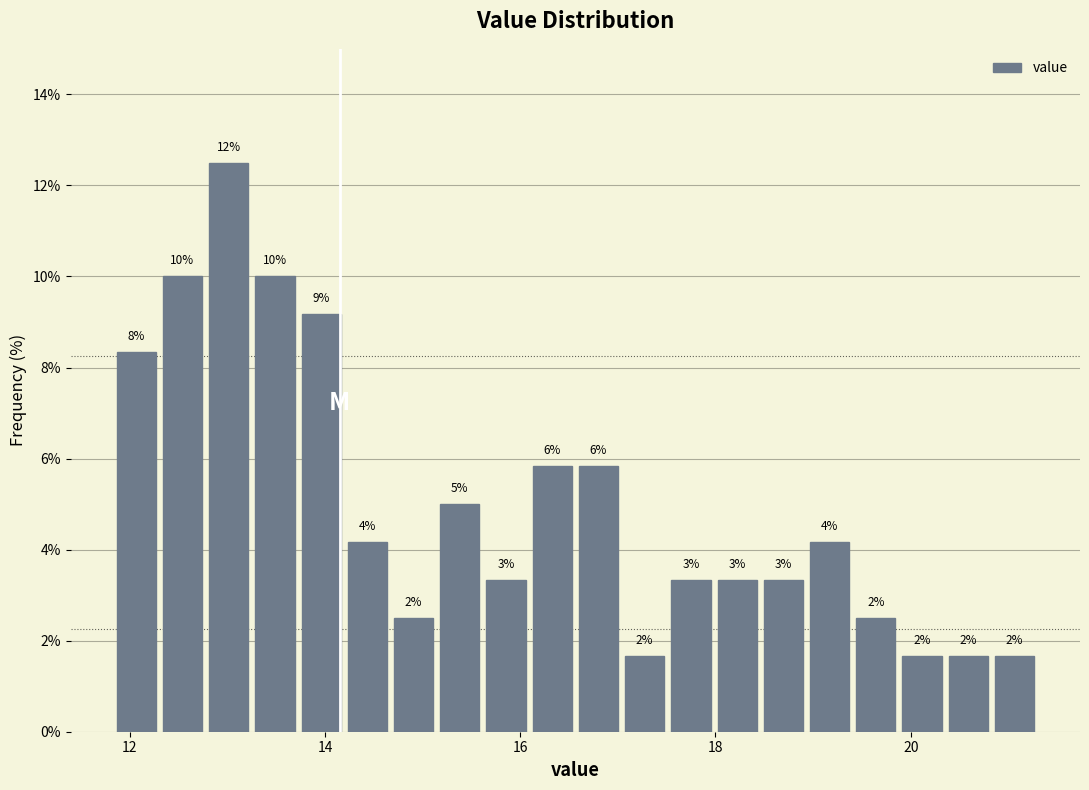

Around what value on the x-axis is the tallest bar? Give the approximate position of its centre, as read against the axis.

13.0